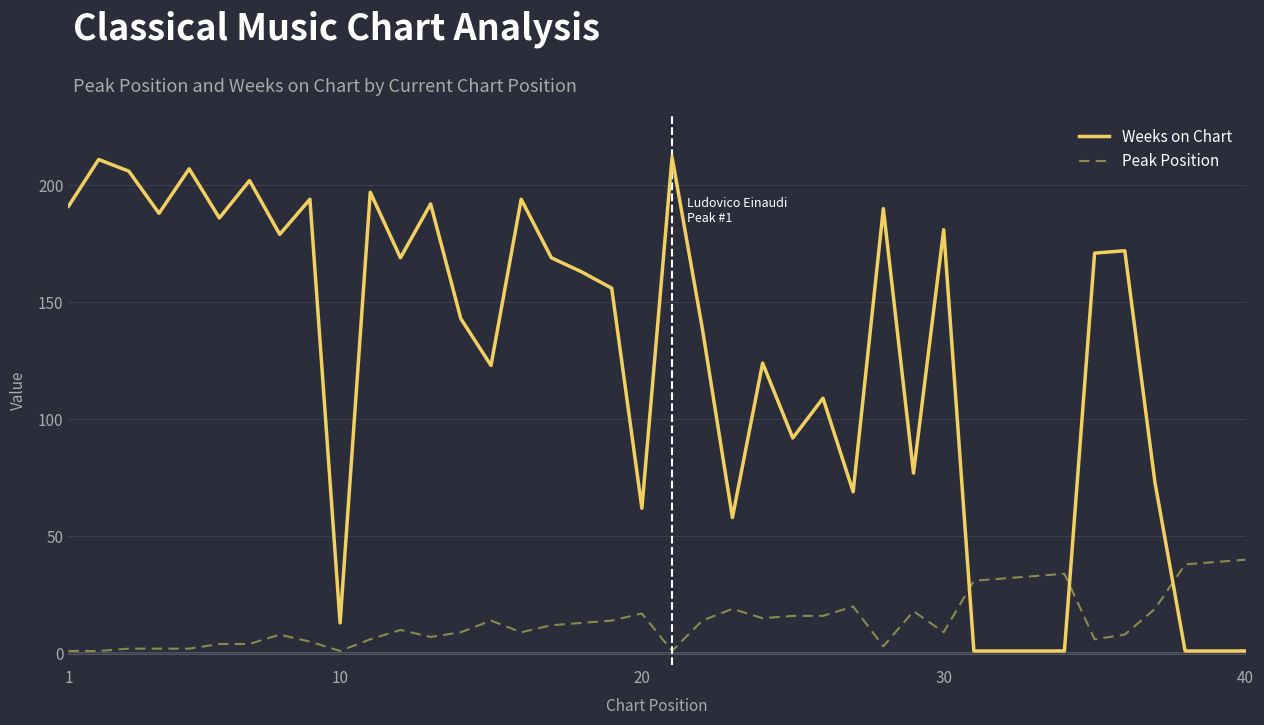

What is the greatest value displayed?

212